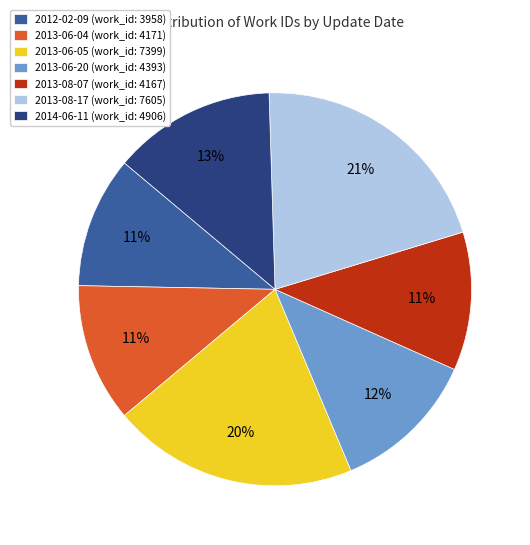

True or false: 2012-02-09 accounts for 5% of the total.

False